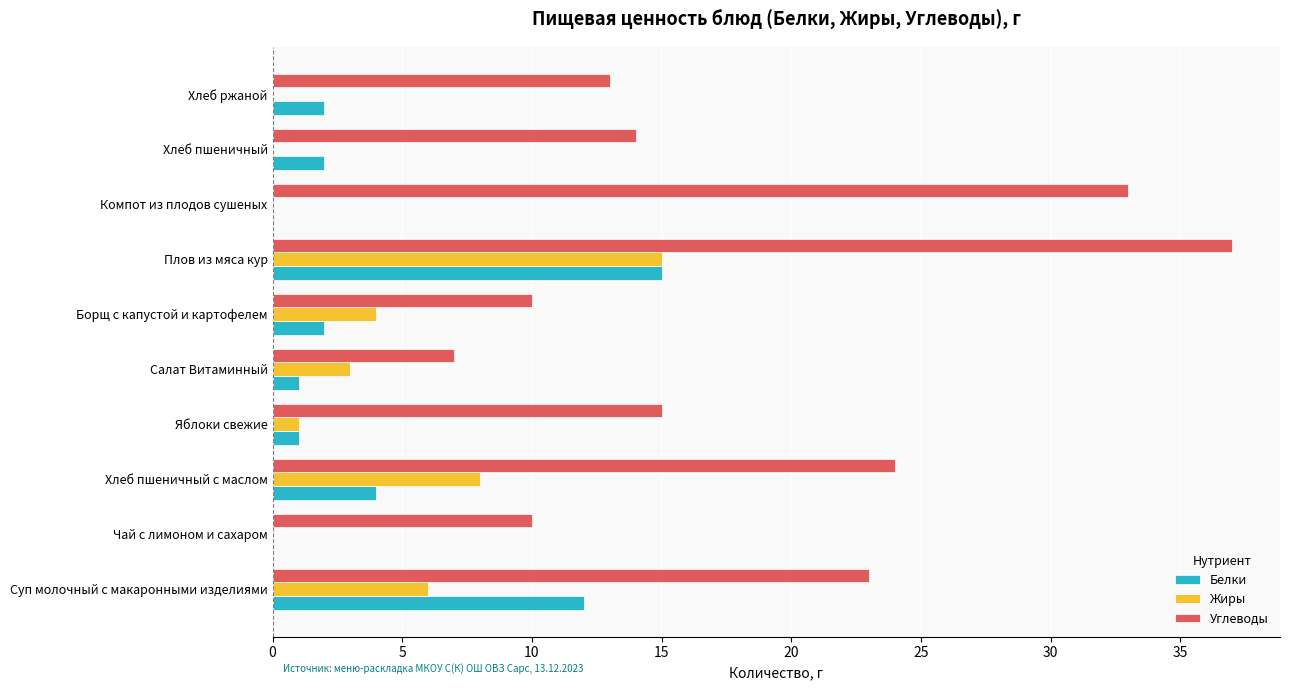

Which series has the largest total across all categories?

Углеводы